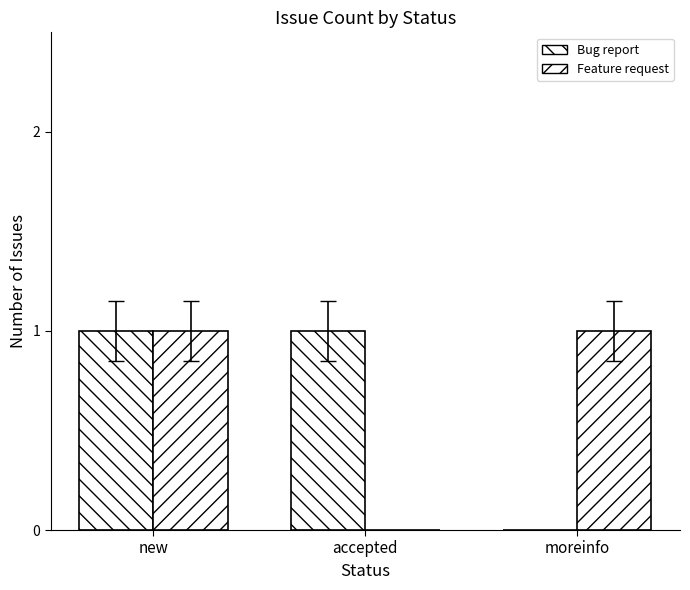

How many values in Feature request are above zero?

2